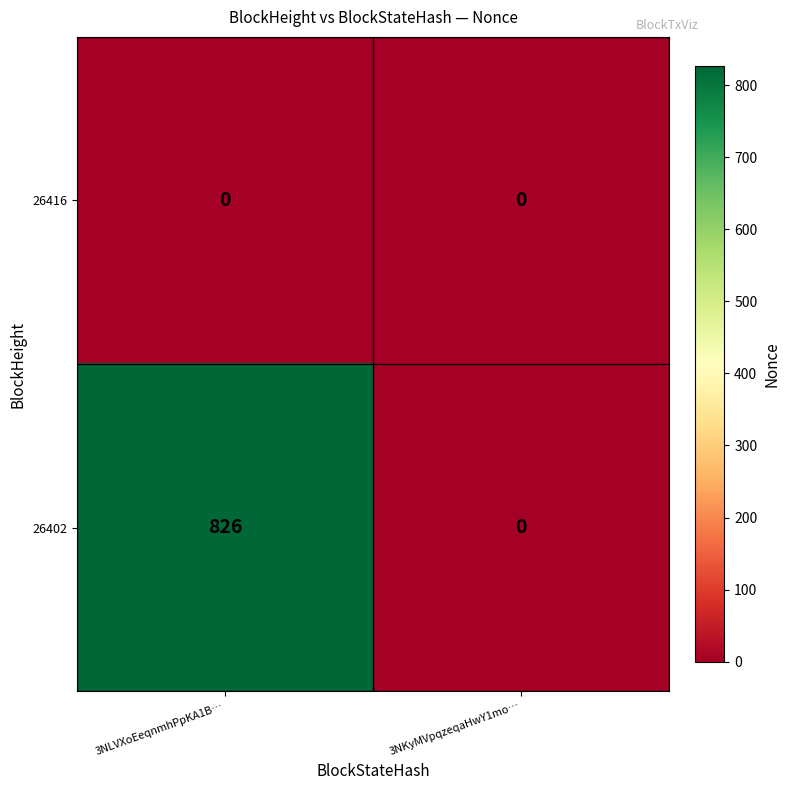

Which label corresponds to the largest value in the chart?

3NLVXoEeqnmhPpKA1B…